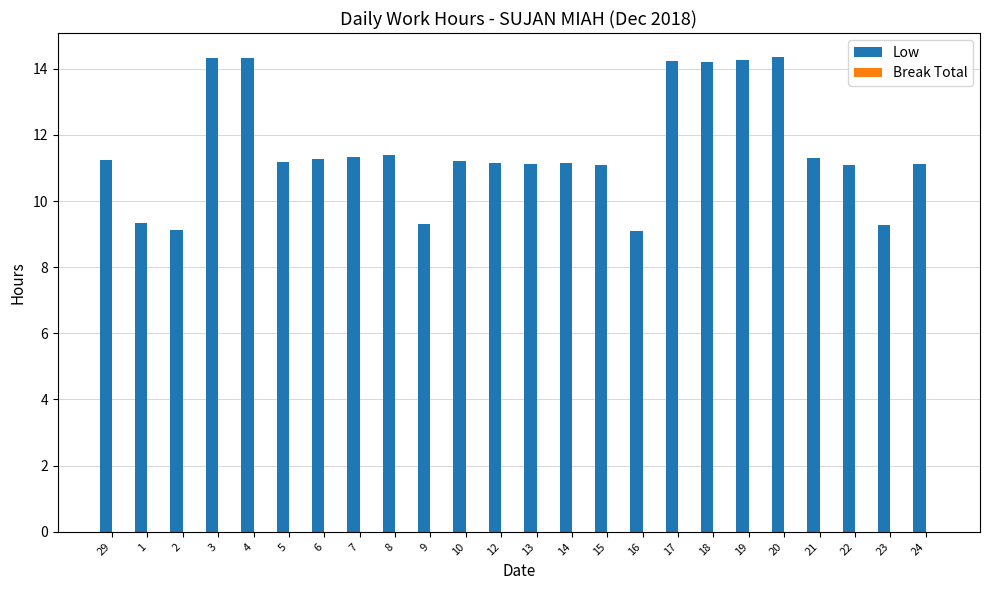

What is the label of the 7th bar from the left?

6